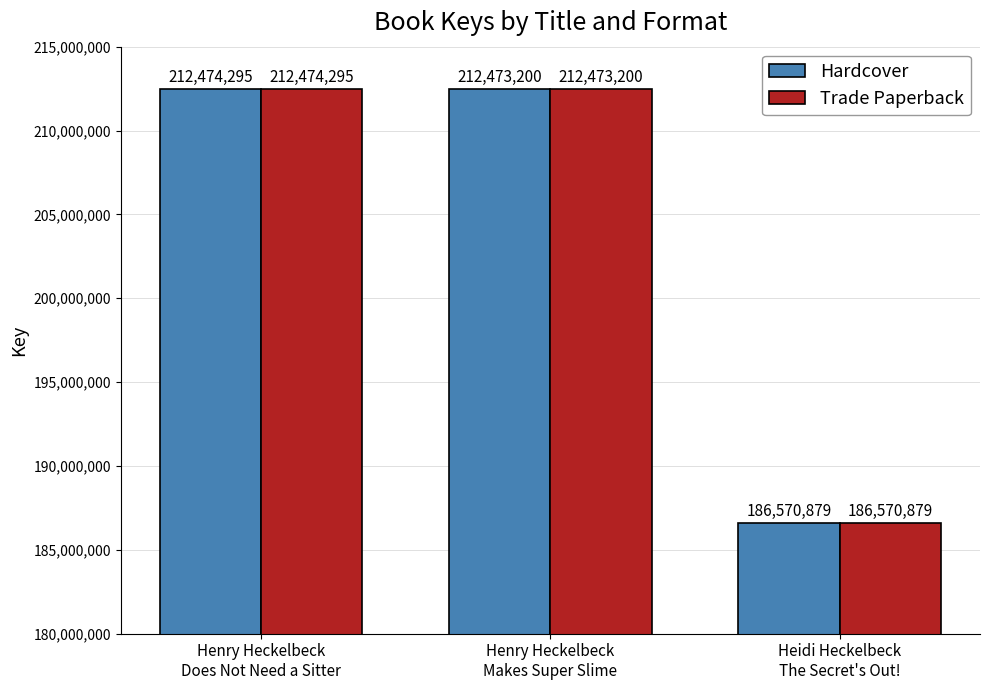

At which label is Hardcover closest to 199522587?

Henry Heckelbeck
Makes Super Slime